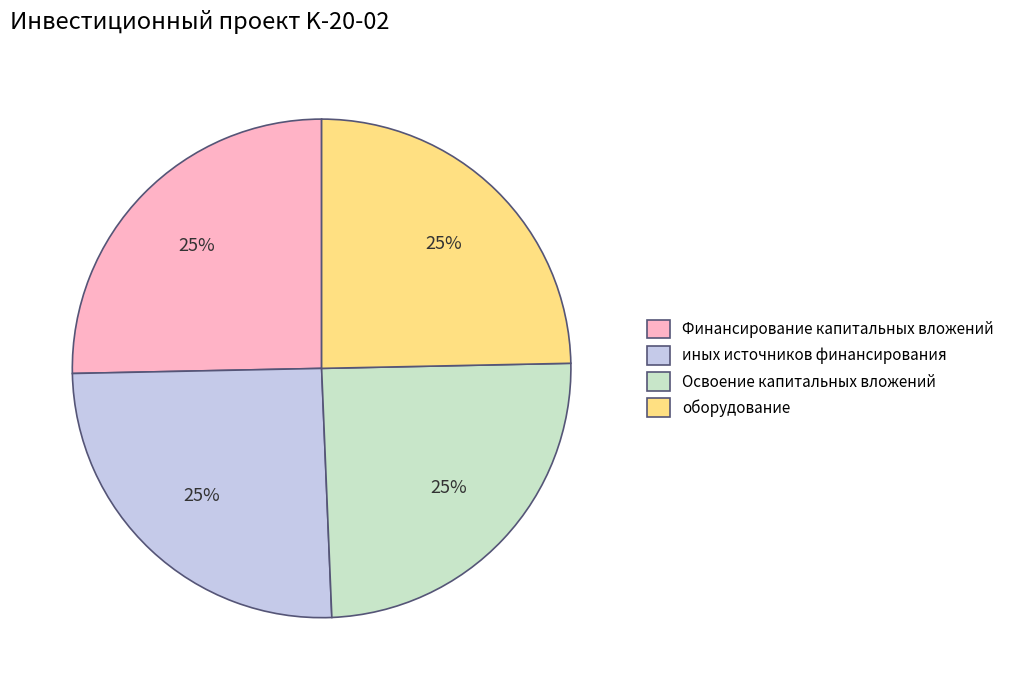

The иных источников финансирования slice represents 40% of the pie. True or false?

False